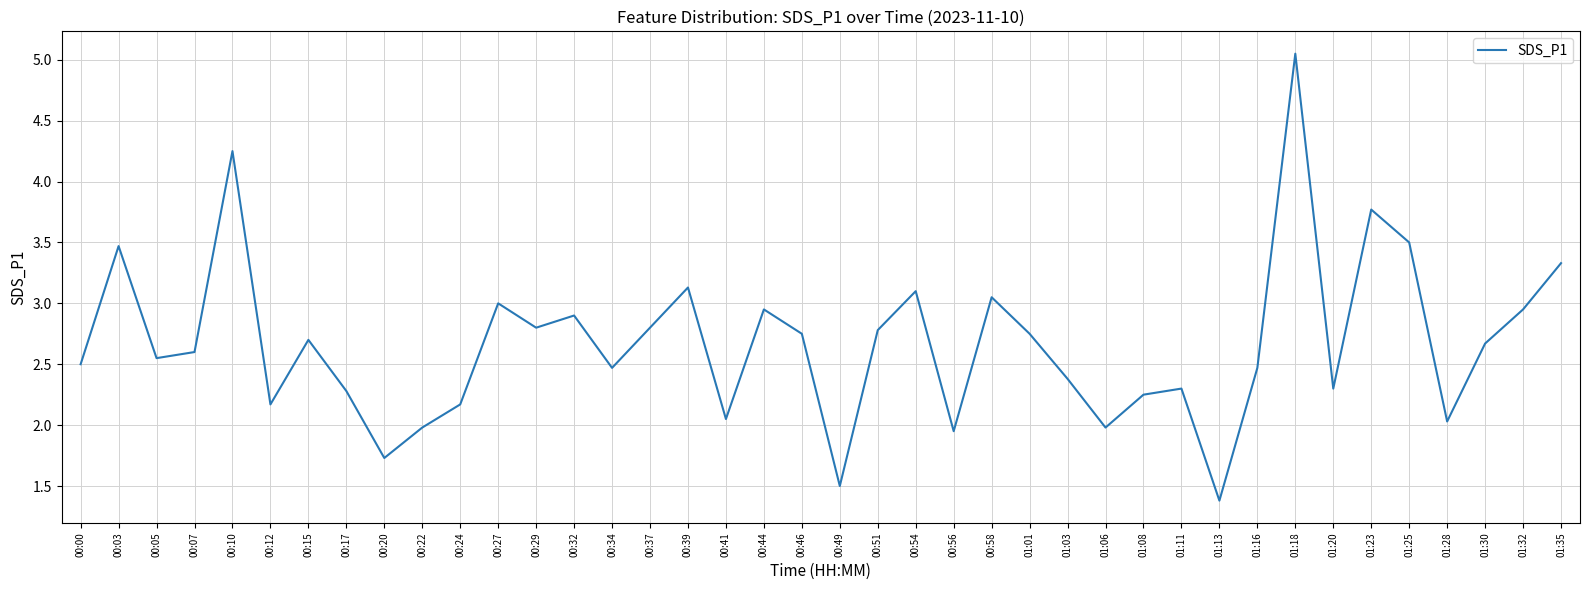

At which label does the data first exceed 2?

00:00